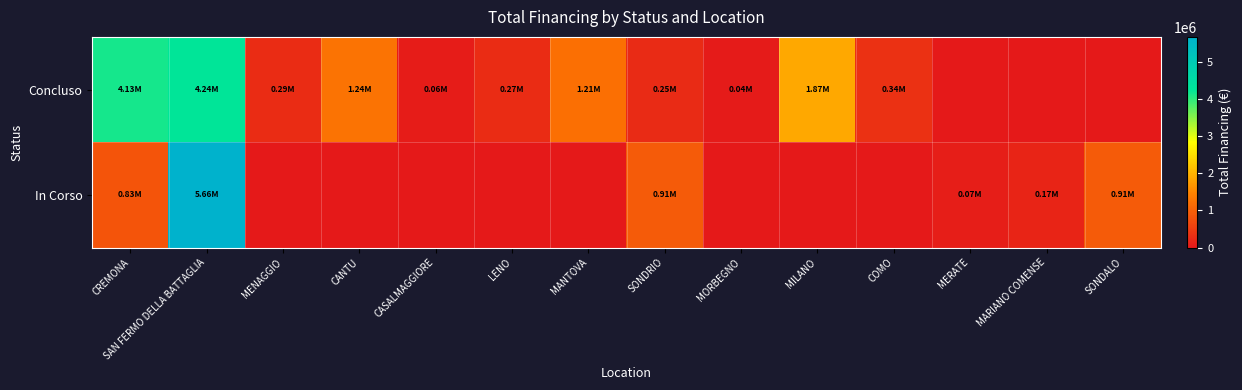

Which category has the highest value across all series?

SAN FERMO DELLA BATTAGLIA